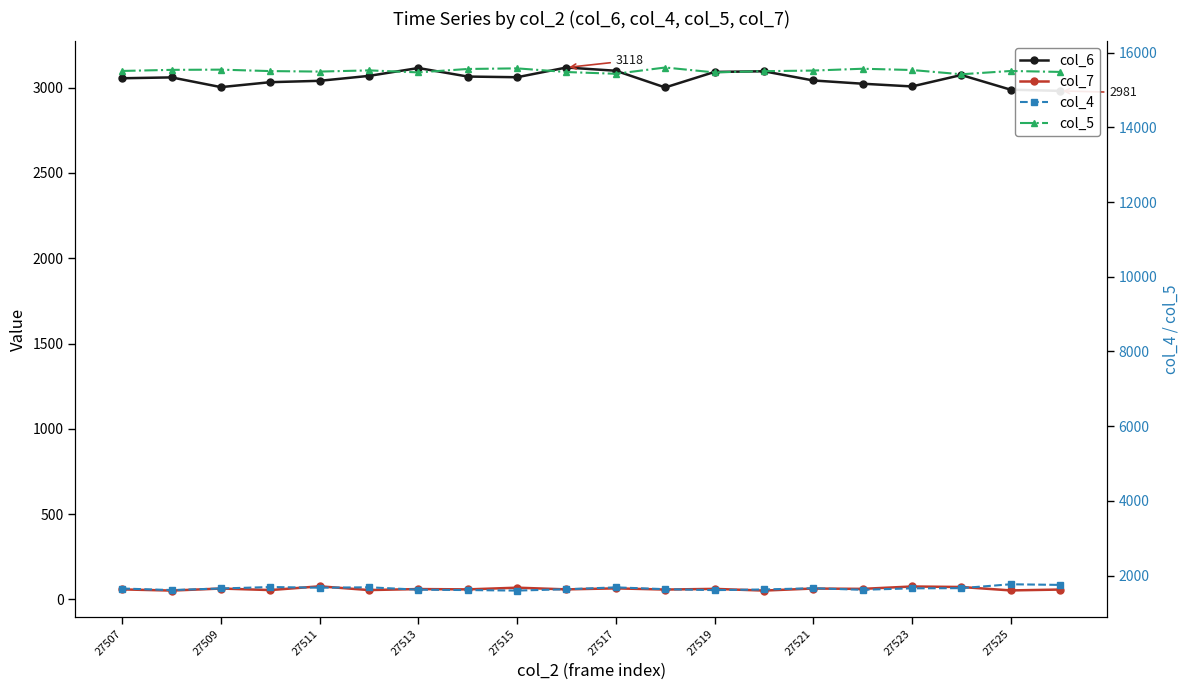

Count the number of categories in the chart.

20